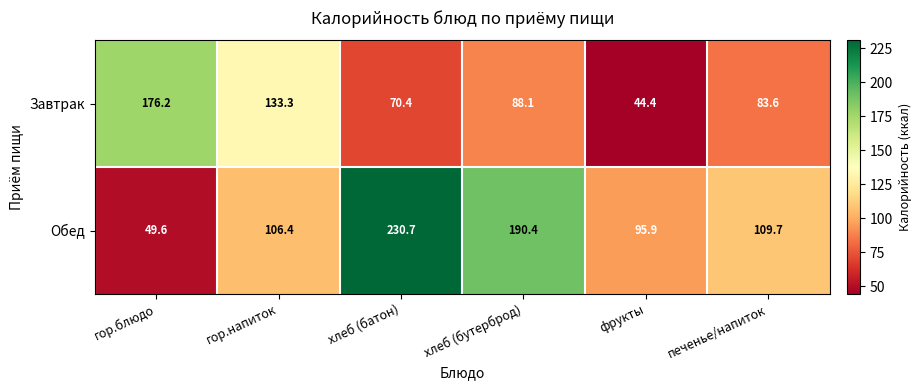

Is it true that Завтрак equals 69.4 at фрукты?

False